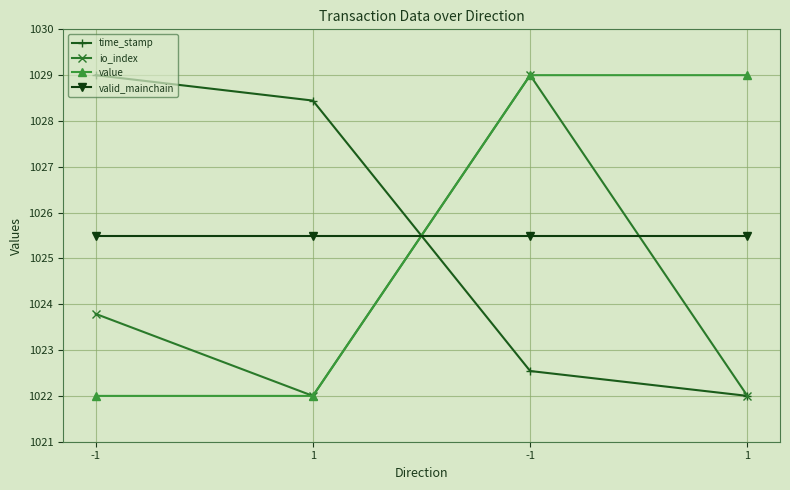

At which label does time_stamp reach its peak?

-1